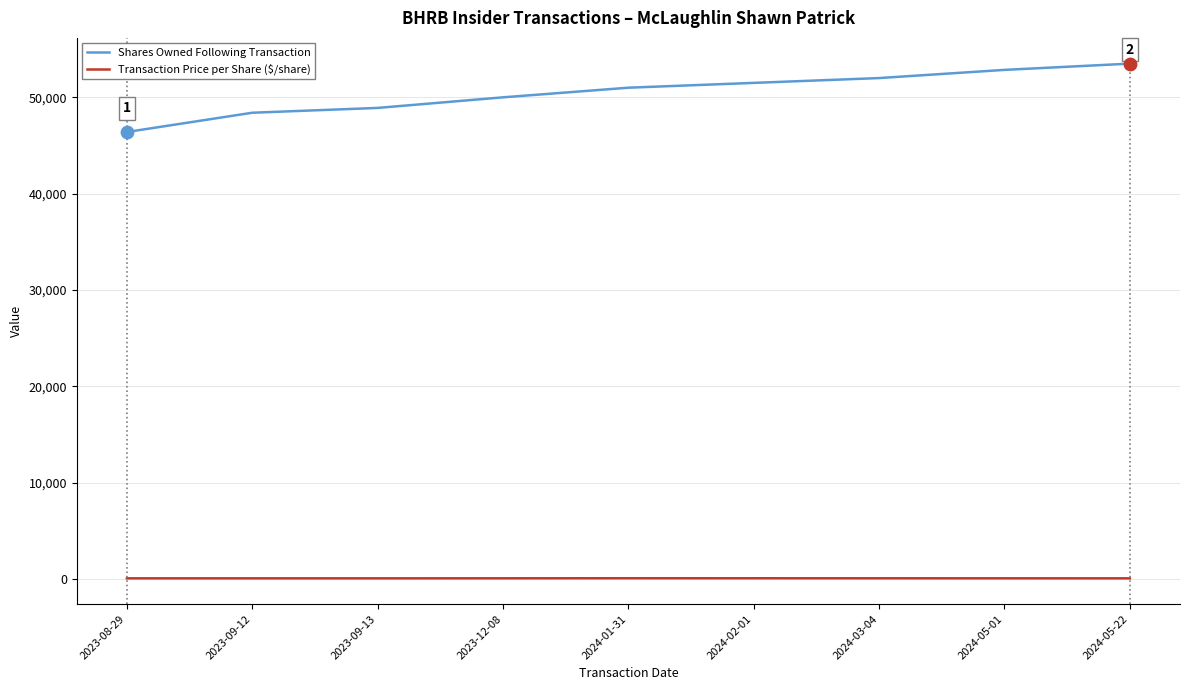

What are all the series names shown in the legend?

Shares Owned Following Transaction, Transaction Price per Share ($/share)